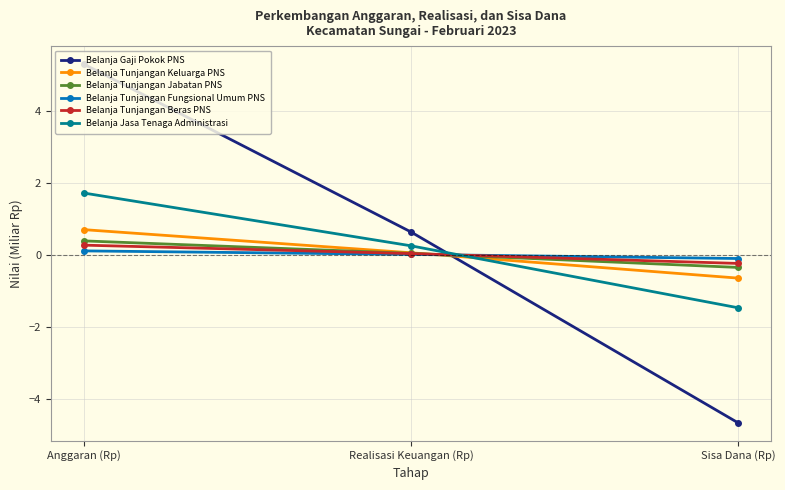

Is the value of Belanja Tunjangan Fungsional Umum PNS at Anggaran (Rp) greater than the value of Belanja Gaji Pokok PNS at Anggaran (Rp)?

No